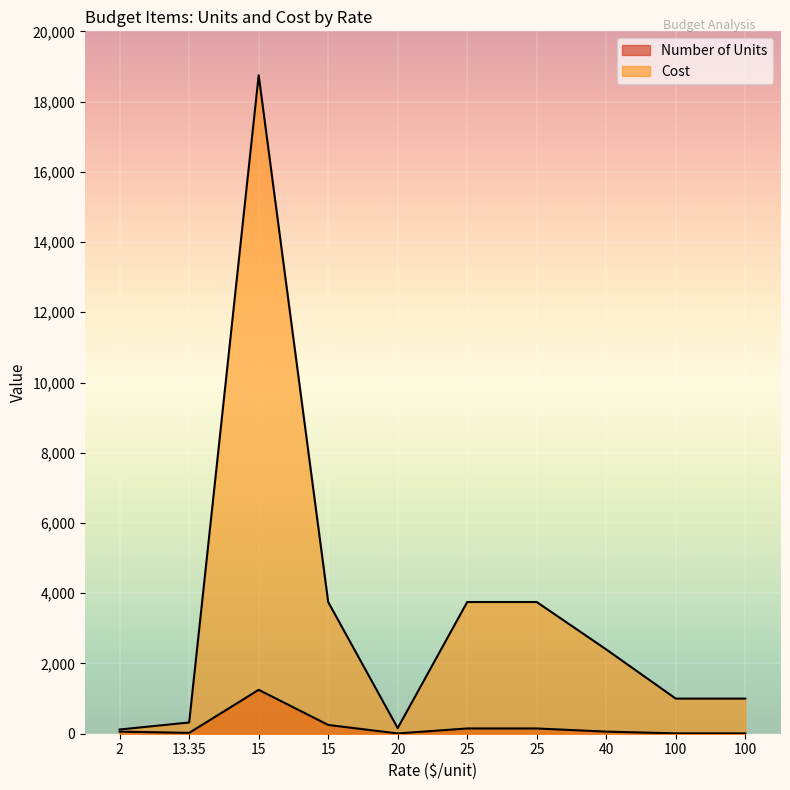

Rank the series by their maximum value, from lowest to highest.

Number of Units, Cost